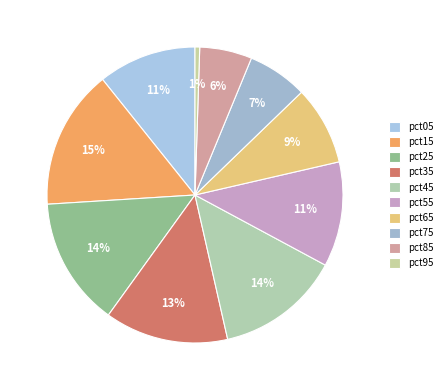

To the nearest percent, what is the average slice percentage?

10%